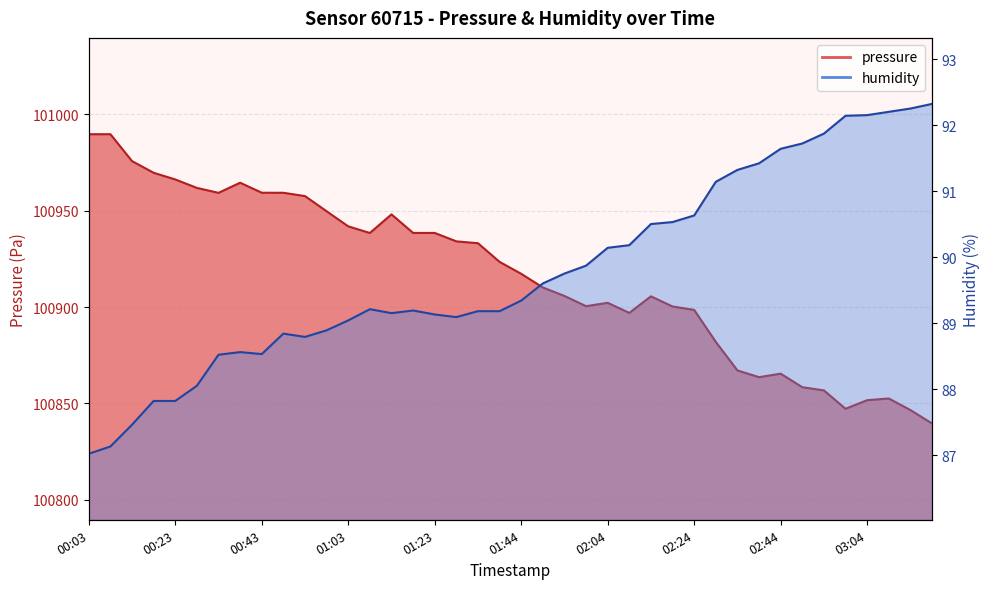

What is the average value of the humidity series?

89.8